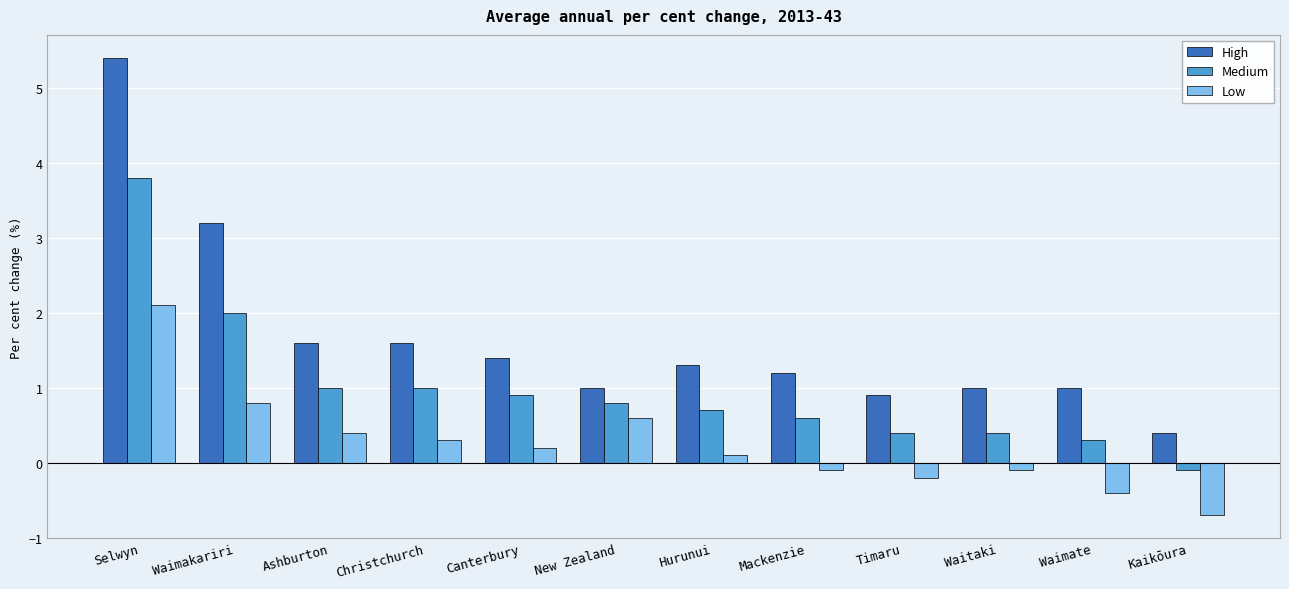

Rank the series by their average value, from lowest to highest.

Low, Medium, High